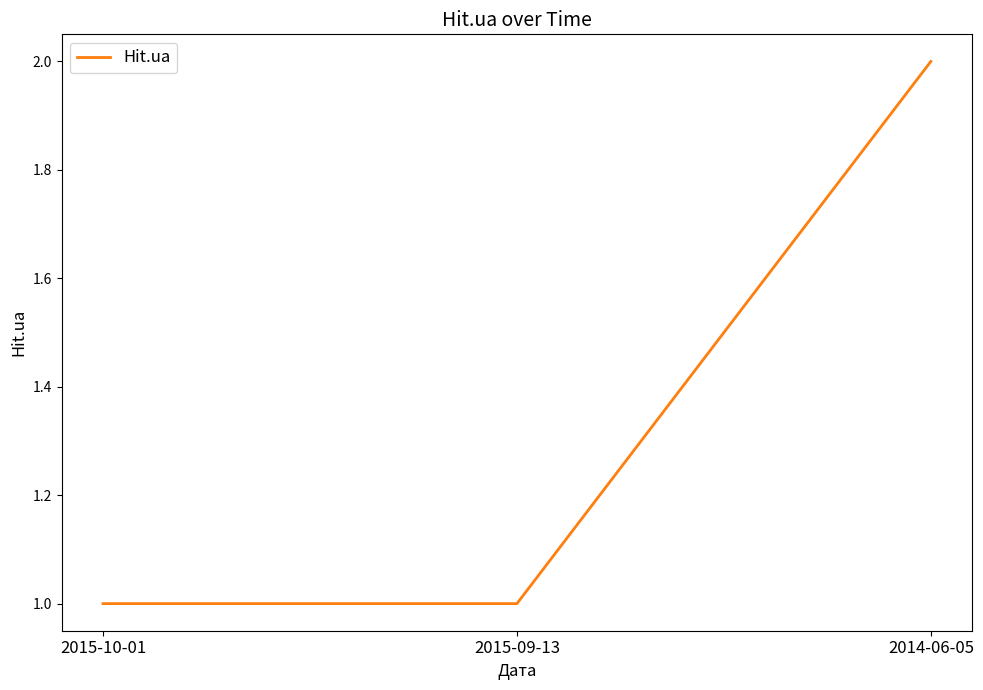

What is the change in value from 2015-10-01 to 2014-06-05?

+1